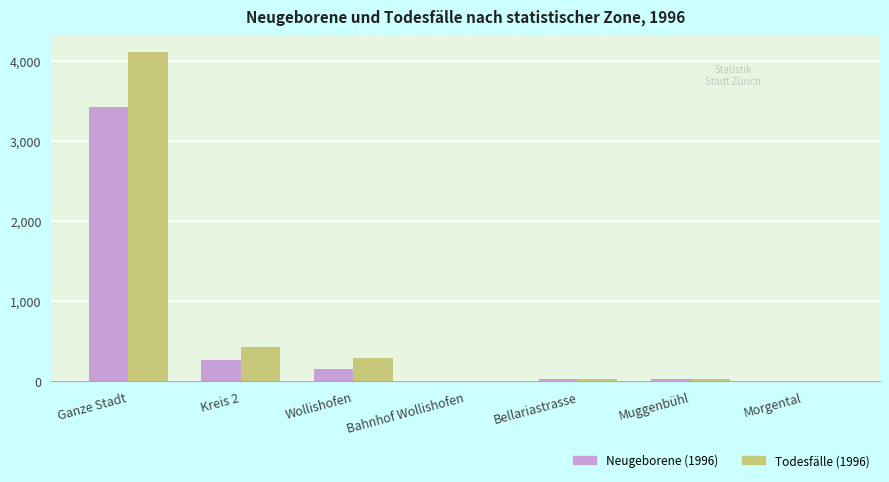

Is the value of Todesfälle (1996) at Bahnhof Wollishofen greater than the value of Neugeborene (1996) at Kreis 2?

No